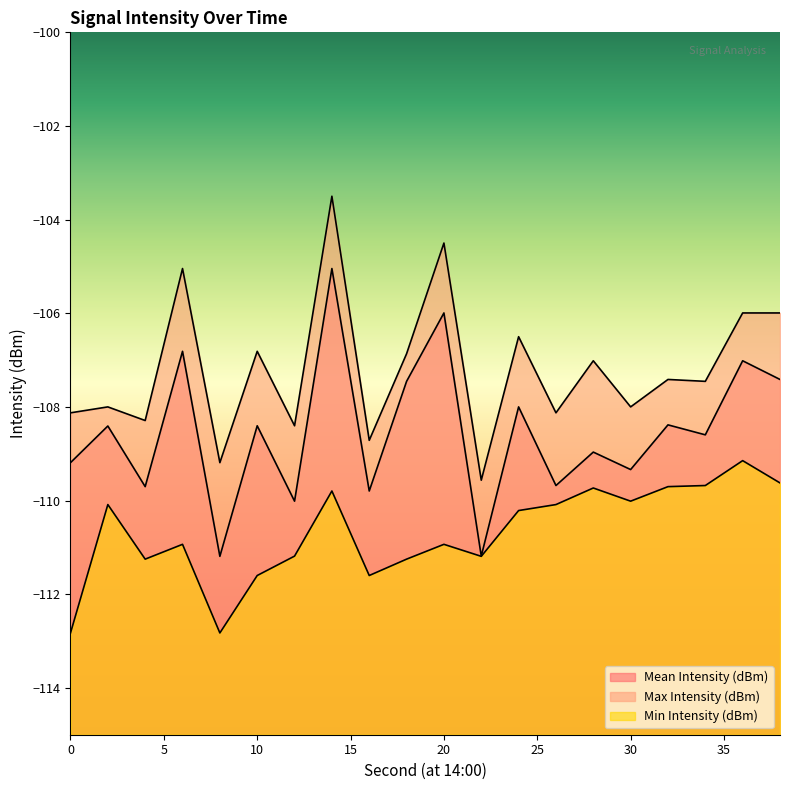

How many data points in Mean Intensity (dBm) are less than -108?

13